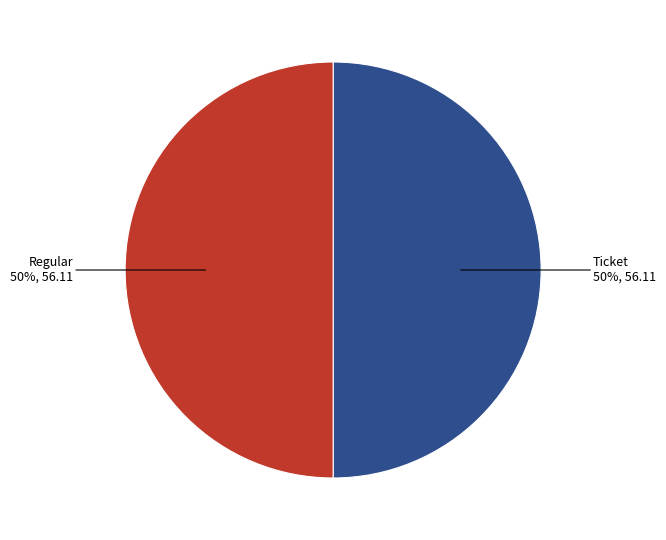

Rank the categories by value from highest to lowest.

Regular (io_index=18), Ticket (io_index=0)